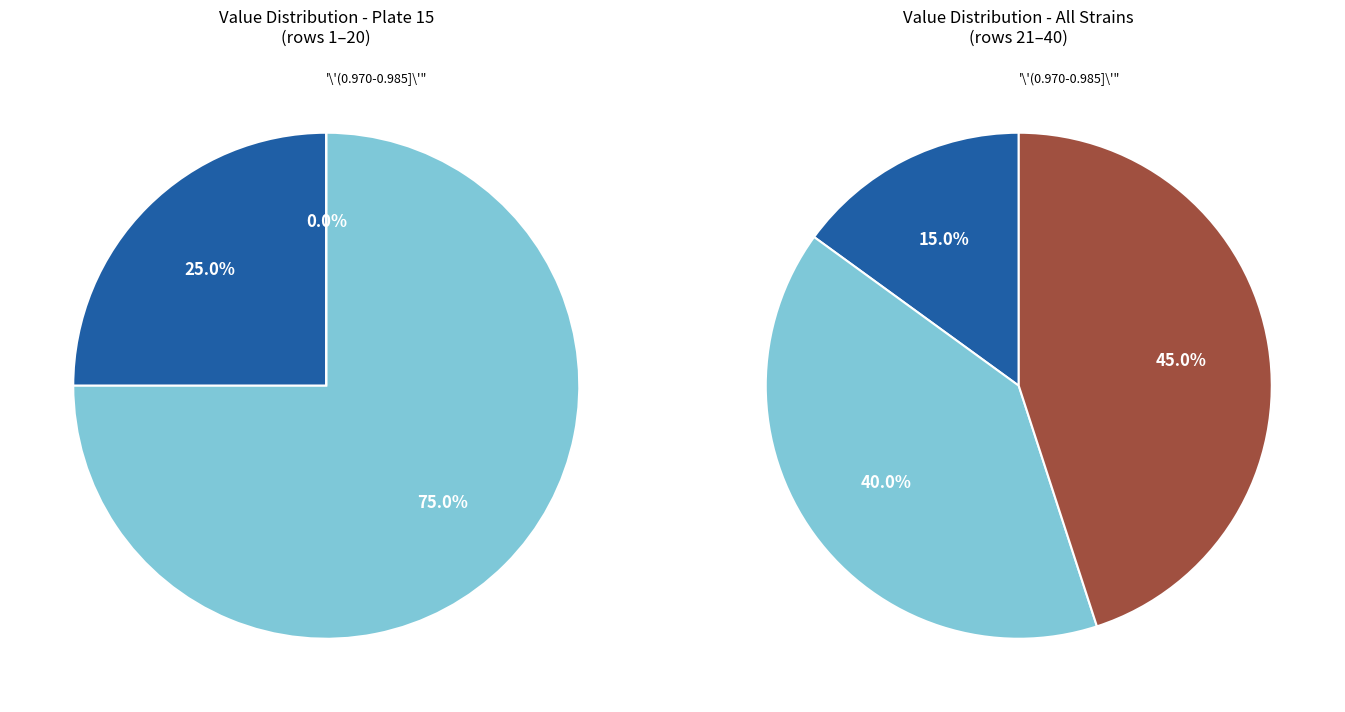

Which category has the smallest portion of the pie?

2